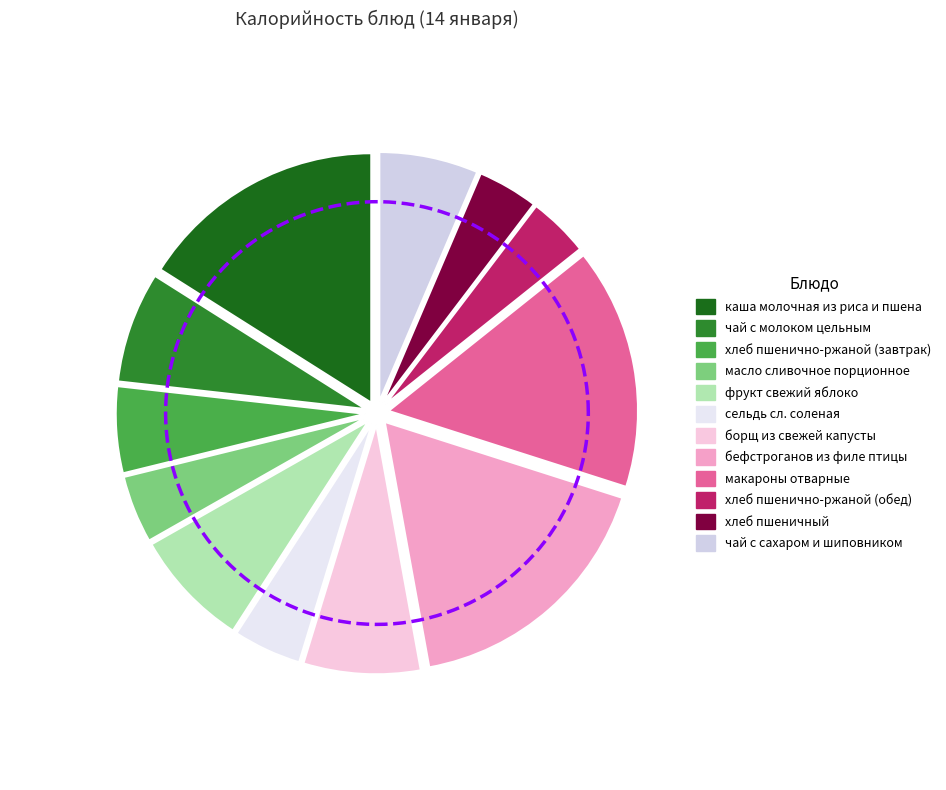

To the nearest percent, what is the difference between the макароны отварные and чай с молоком цельным slice percentages?

8%